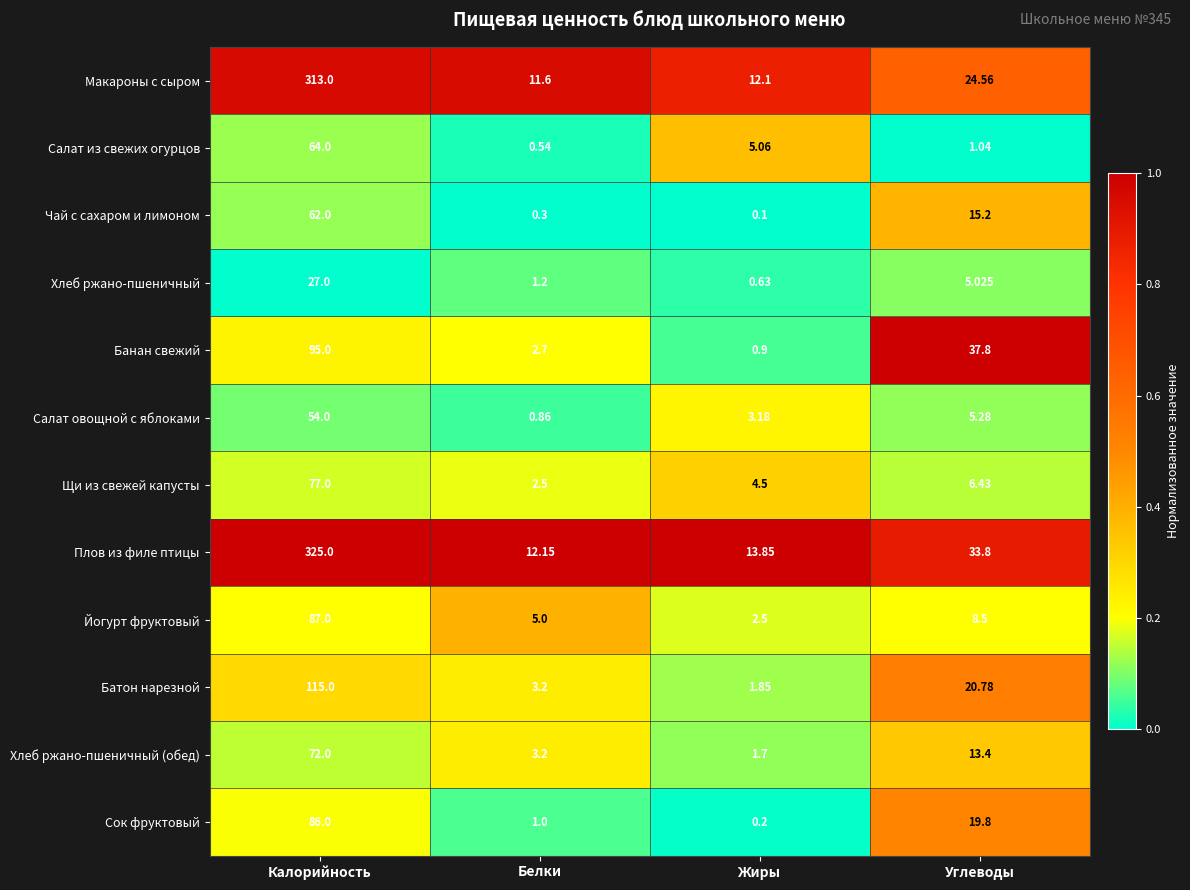

Which series has the widest spread of values?

Плов из филе птицы